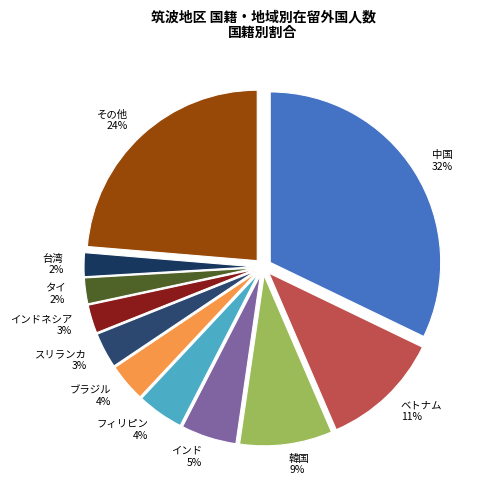

How many slices are in this pie chart?

11